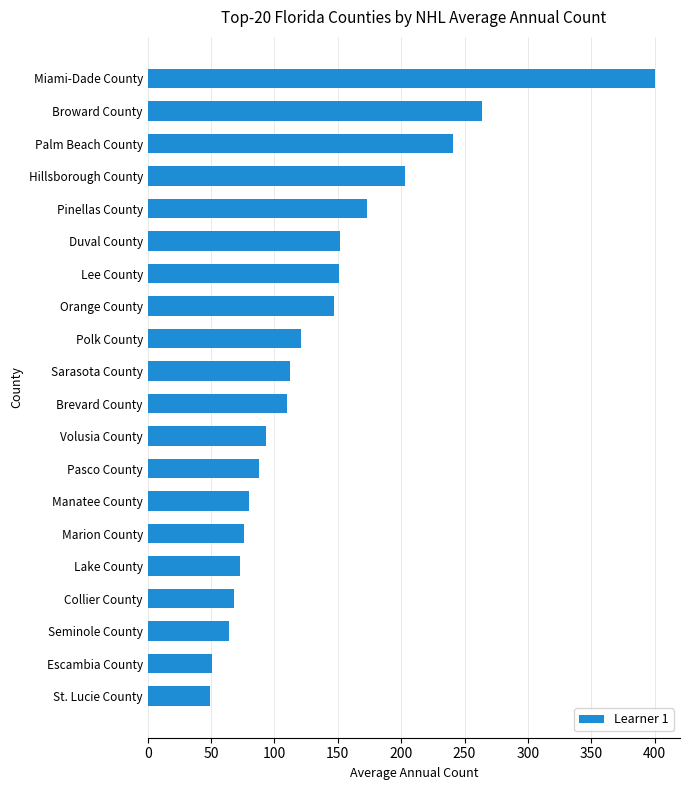

How many distinct data groups are displayed?

1